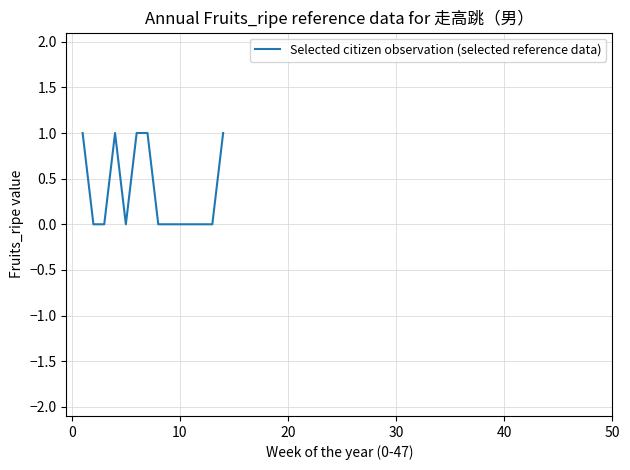

How many values are between 0 and 1?

14